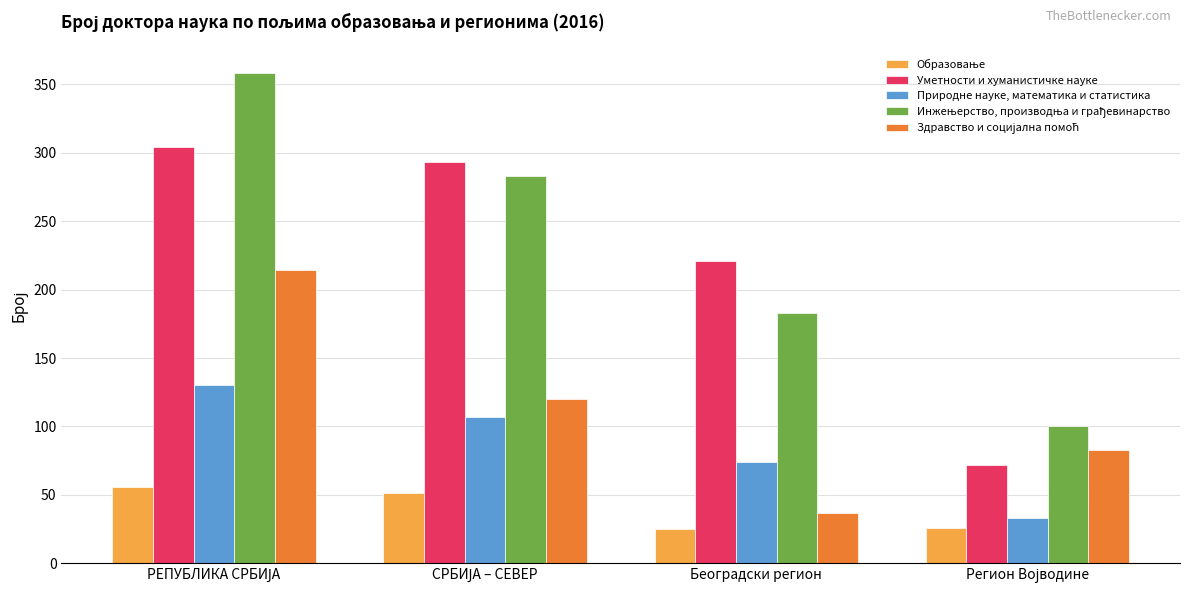

What is the difference between the maximum and minimum values in the Природне науке, математика и статистика series?

97